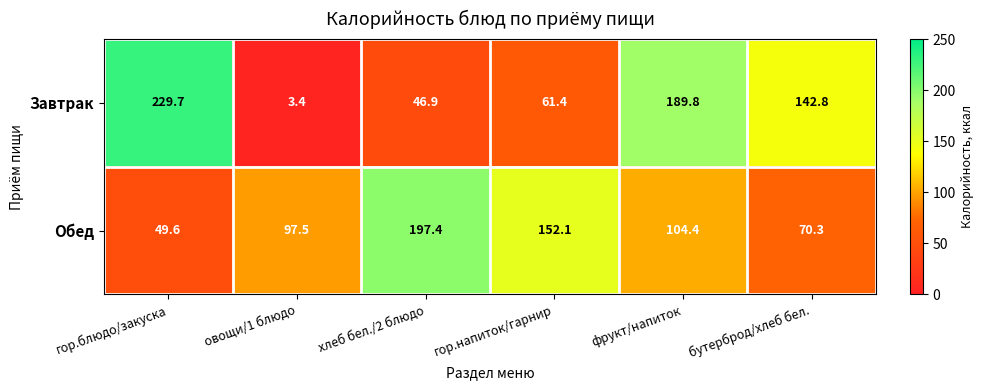

True or false: Завтрак has a value of 40.2 at гор.напиток/гарнир.

False